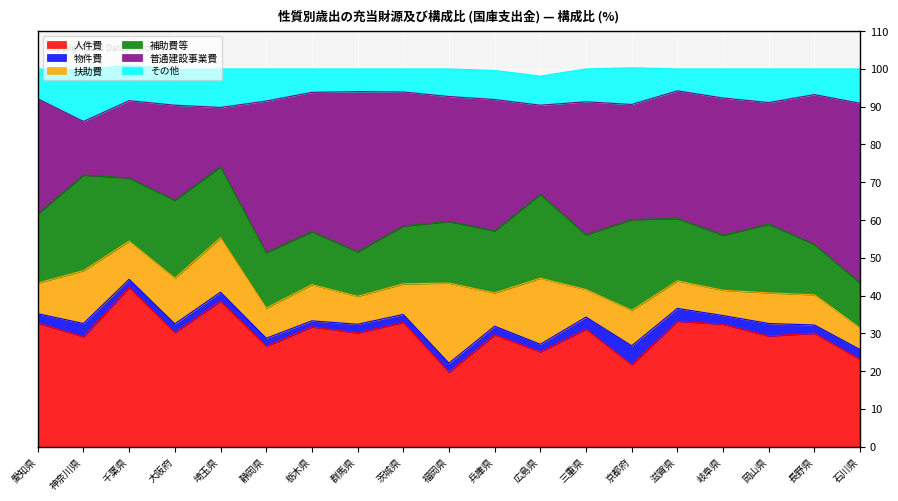

The value of 普通建設事業費 at 兵庫県 is 34.8. True or false?

True